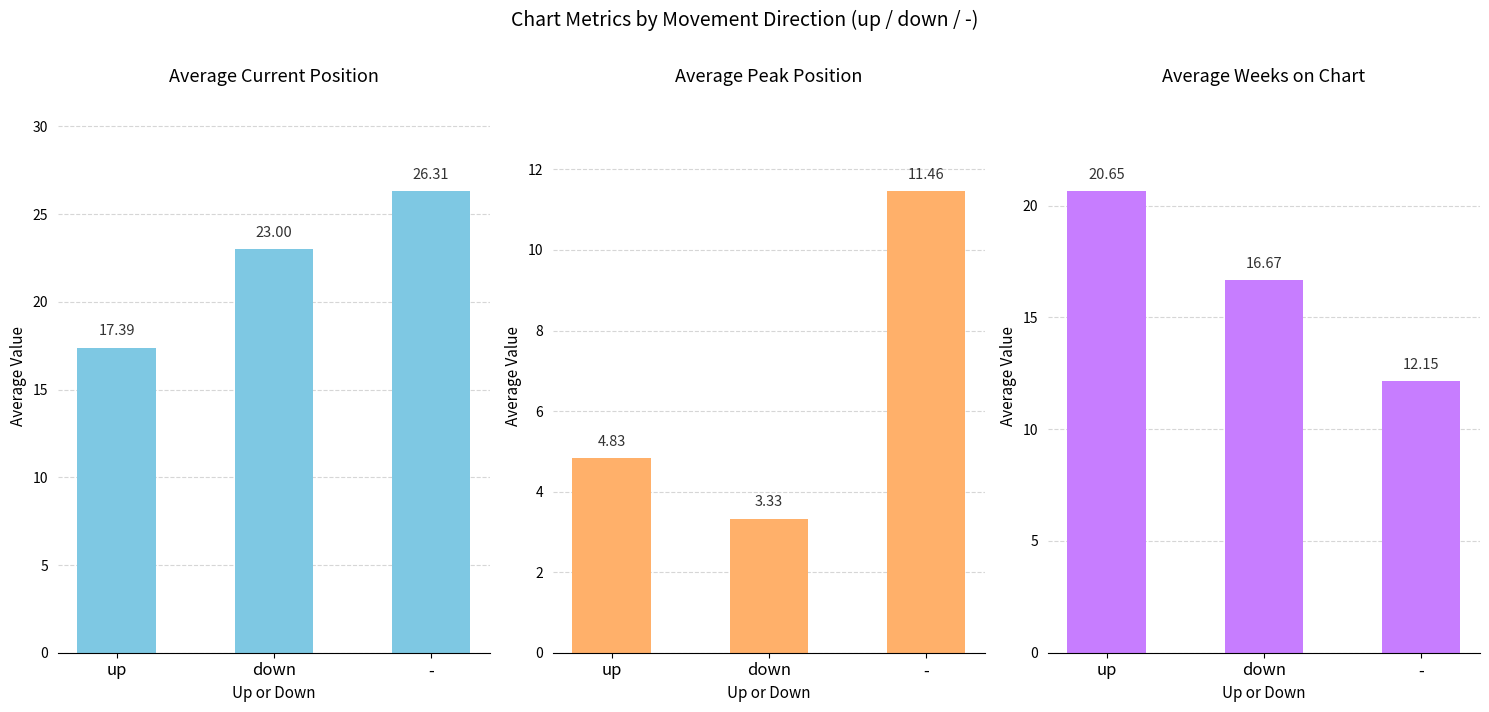

Is it true that Avg Position equals 35.4 at -?

False